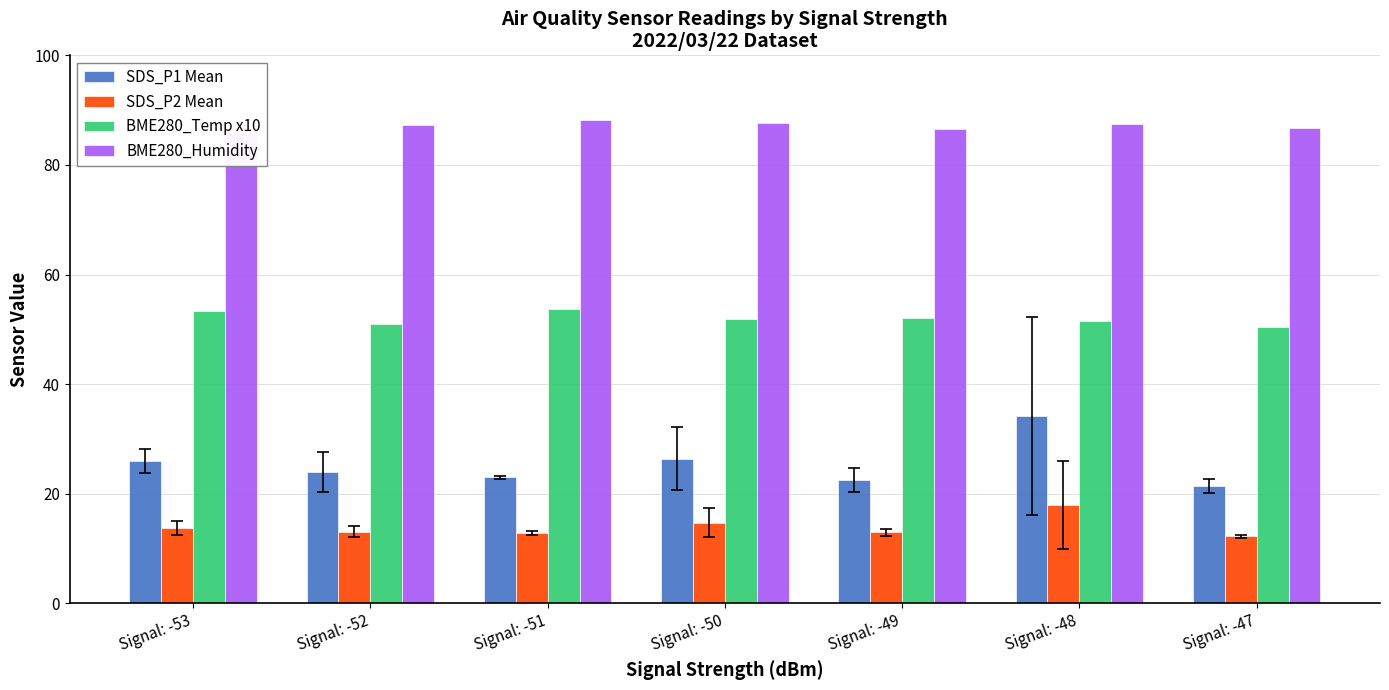

What is the average value of the SDS_P1 Mean series?

25.4